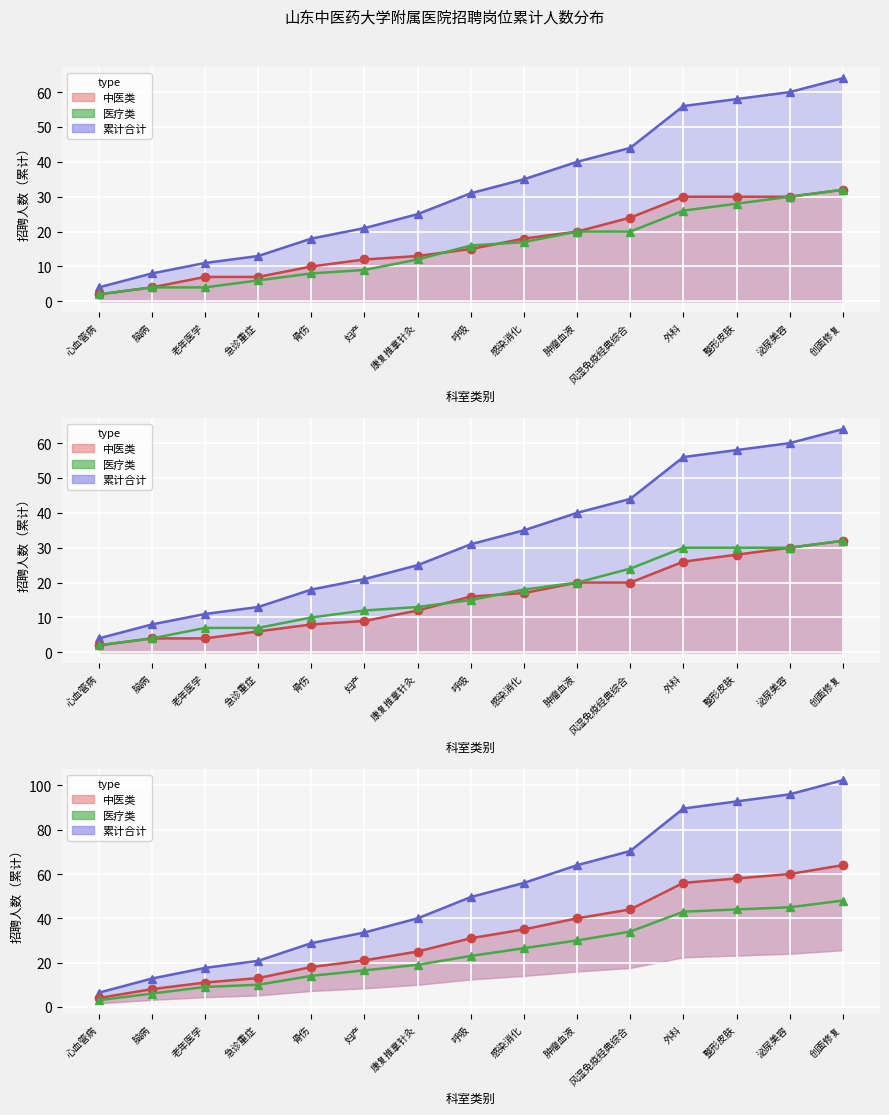

Reading right to left, what are all the values shown in this chart?

累计合计_line: 创面修复=102.4	泌尿美容=96.0	整形皮肤=92.8	外科=89.6	风湿免疫经典综合=70.4	肿瘤血液=64.0	感染消化=56.0	呼吸=49.6	康复推拿针灸=40.0	妇产=33.6	骨伤=28.8	急诊重症=20.8	老年医学=17.6	脑病=12.8	心血管病=6.4
中医类_line: 创面修复=64.0	泌尿美容=60.0	整形皮肤=58.0	外科=56.0	风湿免疫经典综合=44.0	肿瘤血液=40.0	感染消化=35.0	呼吸=31.0	康复推拿针灸=25.0	妇产=21.0	骨伤=18.0	急诊重症=13.0	老年医学=11.0	脑病=8.0	心血管病=4.0
医疗类: 创面修复=48.0	泌尿美容=45.0	整形皮肤=44.0	外科=43.0	风湿免疫经典综合=34.0	肿瘤血液=30.0	感染消化=26.5	呼吸=23.0	康复推拿针灸=19.0	妇产=16.5	骨伤=14.0	急诊重症=10.0	老年医学=9.0	脑病=6.0	心血管病=3.0
医疗类_line: 创面修复=32.0	泌尿美容=30.0	整形皮肤=28.0	外科=26.0	风湿免疫经典综合=20.0	肿瘤血液=20.0	感染消化=17.0	呼吸=16.0	康复推拿针灸=12.0	妇产=9.0	骨伤=8.0	急诊重症=6.0	老年医学=4.0	脑病=4.0	心血管病=2.0
中医类: 创面修复=32.0	泌尿美容=30.0	整形皮肤=30.0	外科=30.0	风湿免疫经典综合=24.0	肿瘤血液=20.0	感染消化=18.0	呼吸=15.0	康复推拿针灸=13.0	妇产=12.0	骨伤=10.0	急诊重症=7.0	老年医学=7.0	脑病=4.0	心血管病=2.0